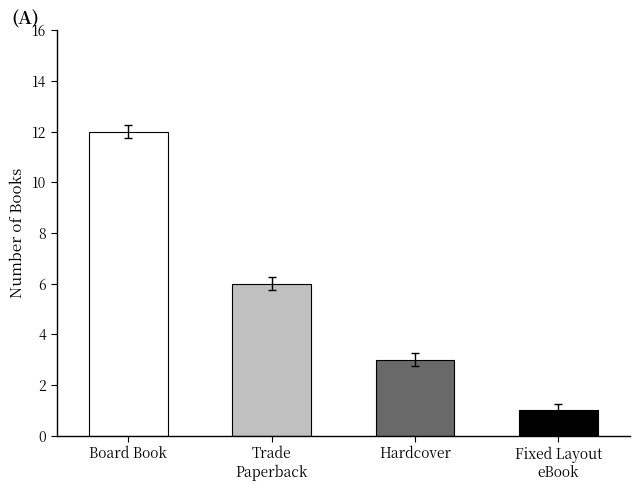

Approximately how many times larger is the value at Board Book compared to Trade
Paperback?

2.0